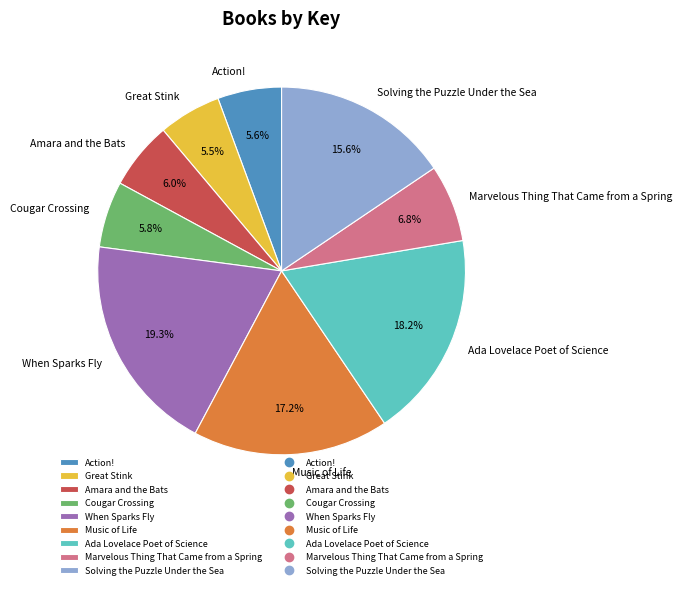

Which slice is the largest?

When Sparks Fly